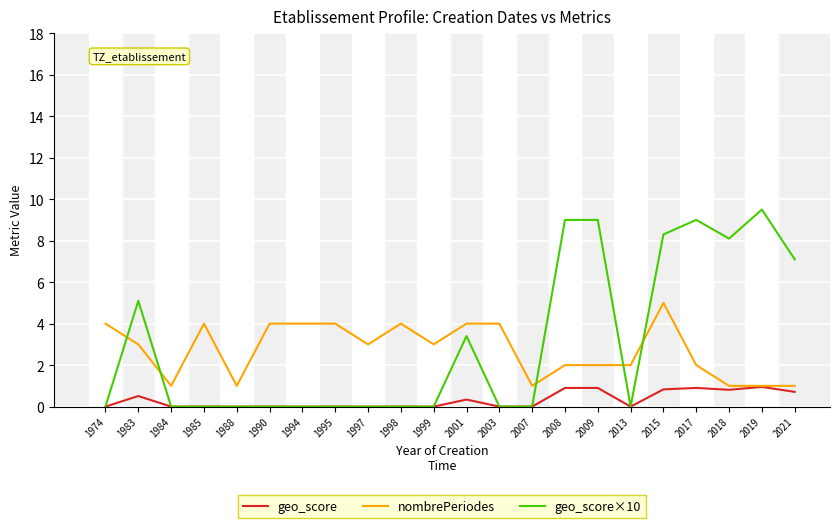

True or false: geo_score has more than 0 points higher than both neighbors.

True